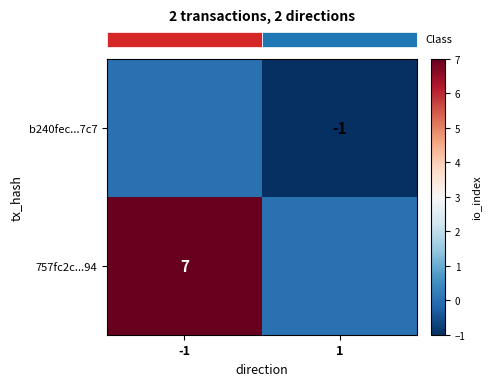

How many data points does each series have?

2